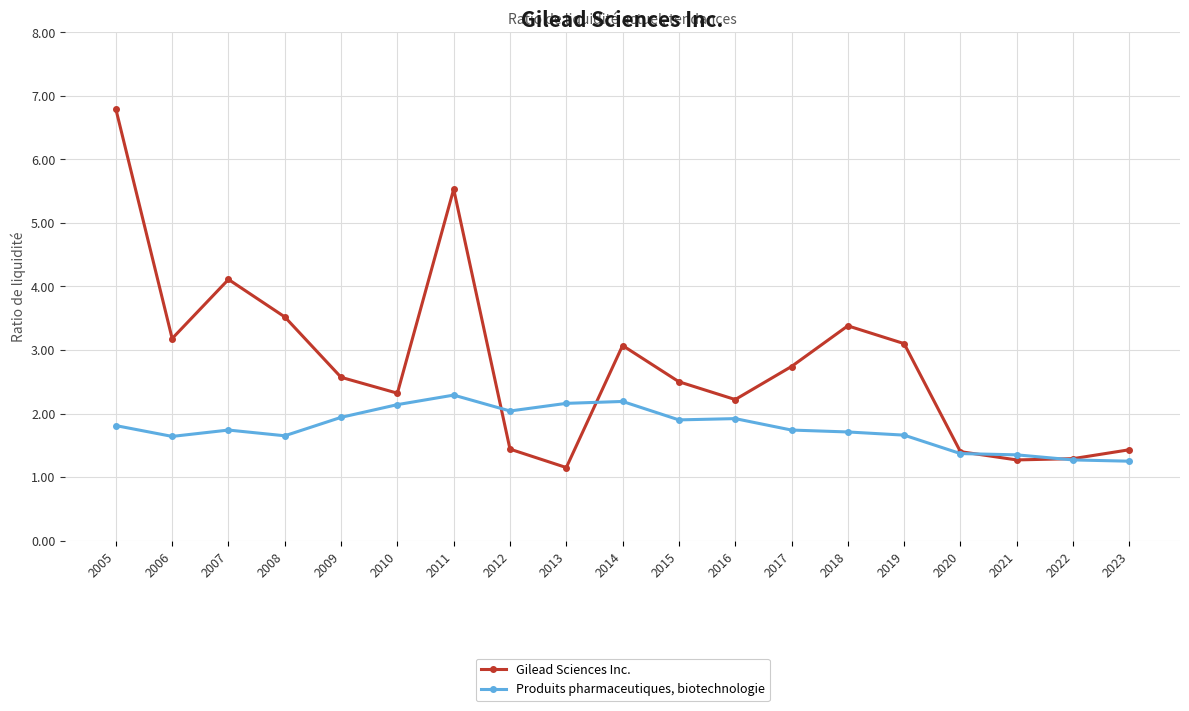

True or false: Produits pharmaceutiques, biotechnologie has more than 2 points higher than both neighbors.

True